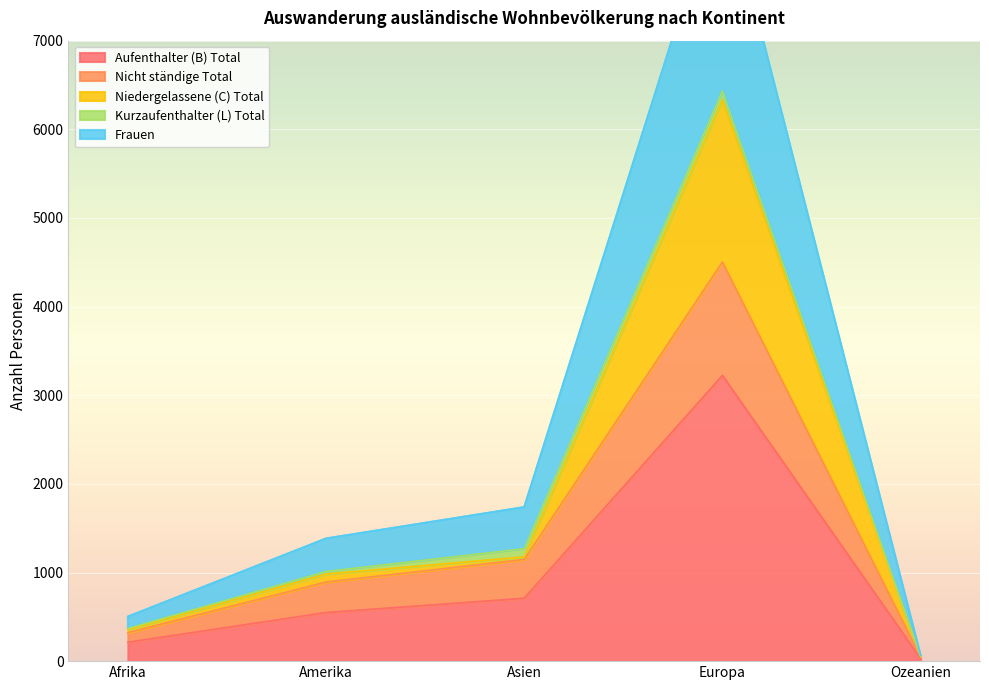

What is the difference between the maximum and second lowest values in the Frauen series?

8303